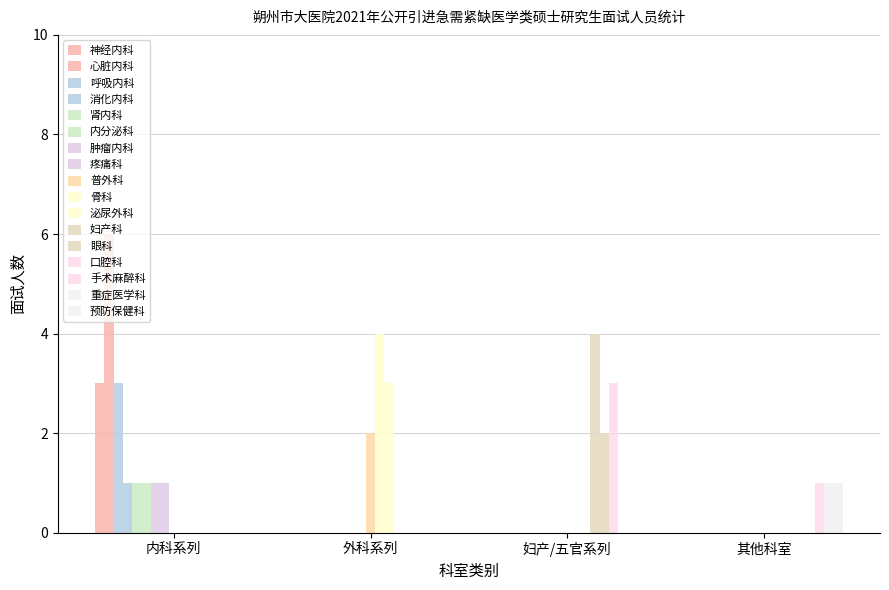

How many data points does each series have?

4